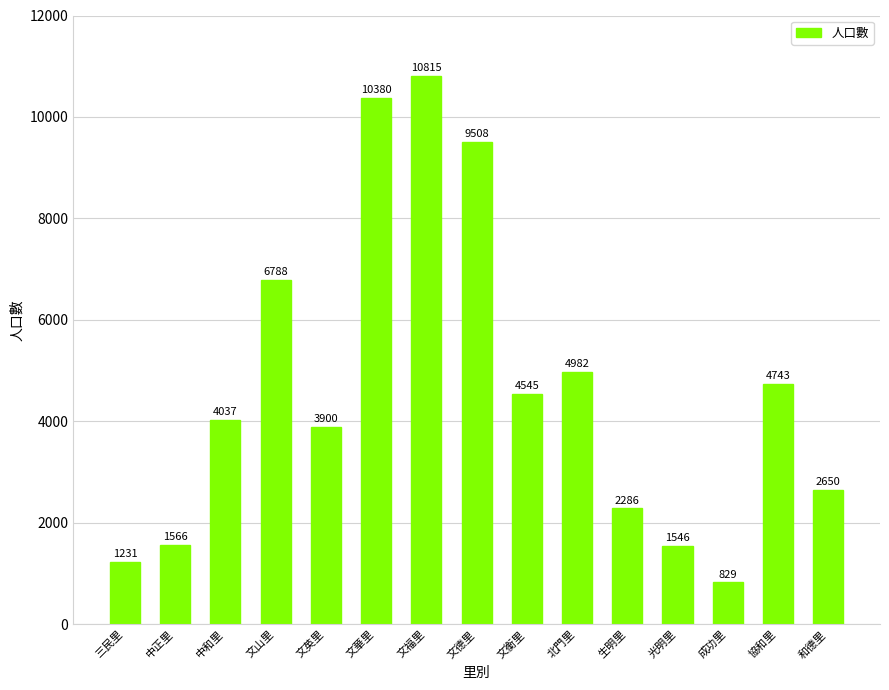

What is the sum of the values at 文英里 and 協和里?

8643